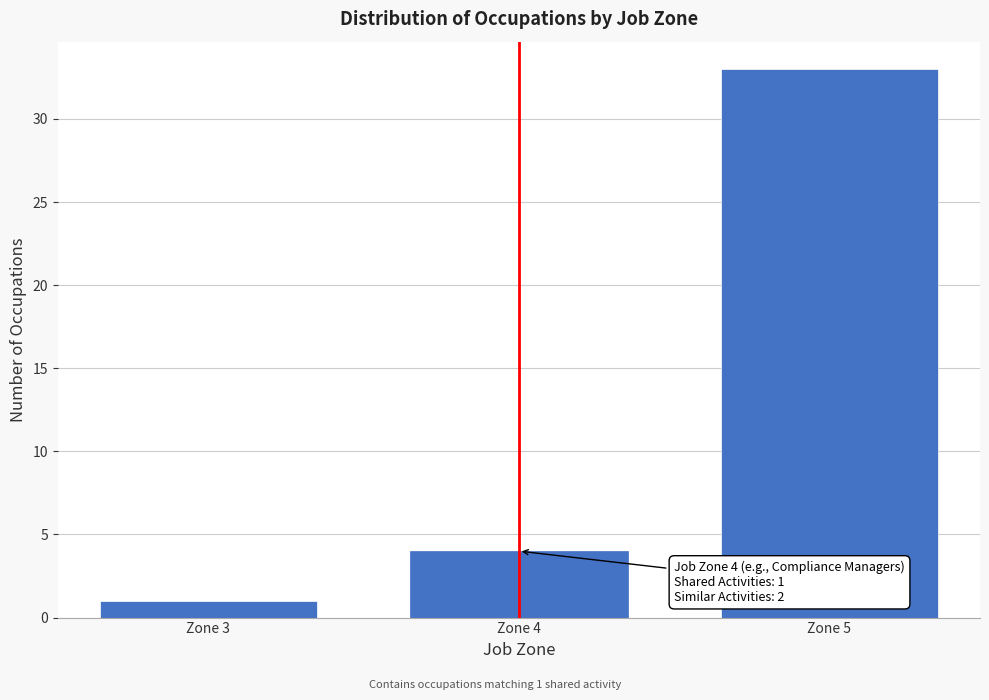

Reading left to right, list all the values displayed in this chart.

Zone 3=1	Zone 4=4	Zone 5=33